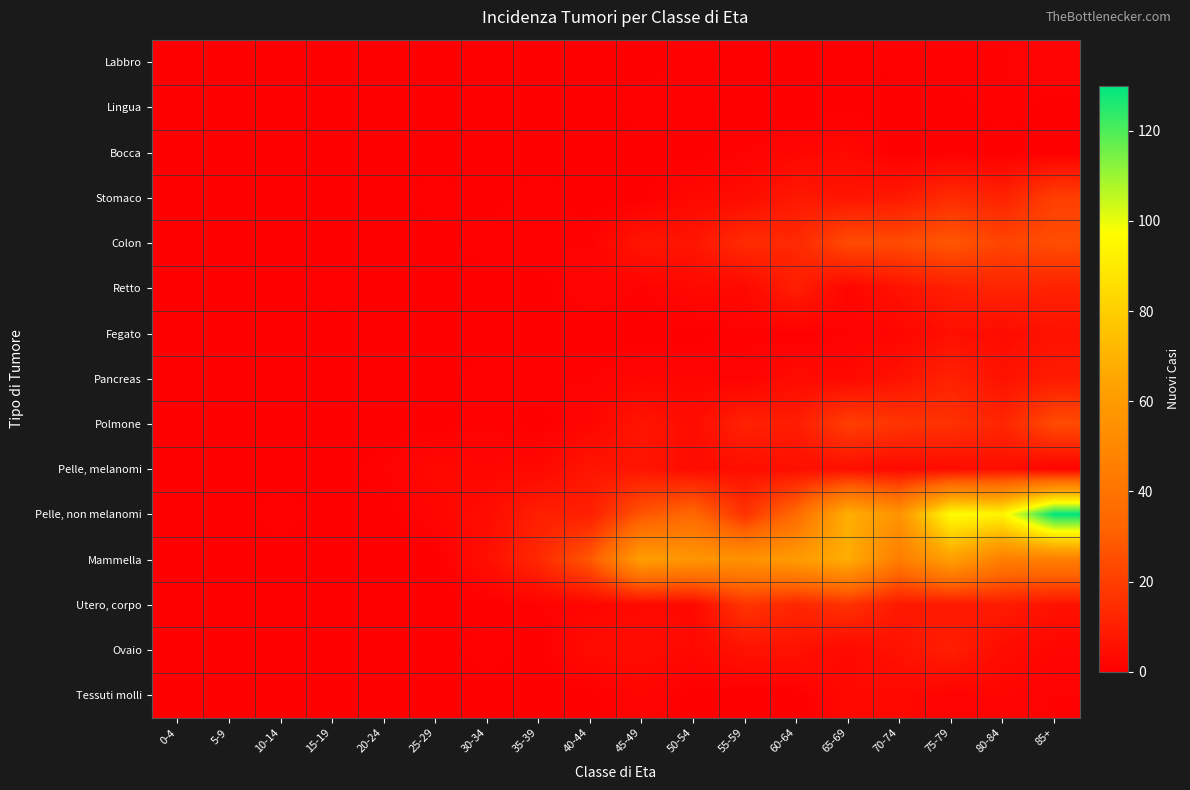

Reading left to right, list all the values displayed in this chart.

Labbro: 0-4=0	5-9=0	10-14=0	15-19=0	20-24=0	25-29=0	30-34=0	35-39=0	40-44=0	45-49=0	50-54=1	55-59=0	60-64=0	65-69=0	70-74=1	75-79=1	80-84=1	85+=2
Lingua: 0-4=0	5-9=0	10-14=0	15-19=0	20-24=0	25-29=0	30-34=0	35-39=0	40-44=0	45-49=1	50-54=1	55-59=0	60-64=0	65-69=0	70-74=0	75-79=0	80-84=1	85+=0
Bocca: 0-4=0	5-9=0	10-14=0	15-19=0	20-24=0	25-29=0	30-34=0	35-39=0	40-44=0	45-49=0	50-54=0	55-59=1	60-64=2	65-69=3	70-74=0	75-79=0	80-84=0	85+=0
Stomaco: 0-4=0	5-9=0	10-14=0	15-19=0	20-24=0	25-29=1	30-34=0	35-39=1	40-44=0	45-49=0	50-54=3	55-59=4	60-64=8	65-69=7	70-74=8	75-79=14	80-84=11	85+=20
Colon: 0-4=0	5-9=0	10-14=0	15-19=0	20-24=0	25-29=0	30-34=1	35-39=1	40-44=1	45-49=7	50-54=7	55-59=14	60-64=13	65-69=24	70-74=24	75-79=28	80-84=22	85+=25
Retto: 0-4=0	5-9=0	10-14=0	15-19=1	20-24=0	25-29=0	30-34=0	35-39=0	40-44=2	45-49=1	50-54=3	55-59=3	60-64=10	65-69=2	70-74=6	75-79=10	80-84=12	85+=11
Fegato: 0-4=0	5-9=0	10-14=0	15-19=0	20-24=0	25-29=0	30-34=0	35-39=0	40-44=0	45-49=0	50-54=0	55-59=1	60-64=0	65-69=1	70-74=2	75-79=5	80-84=4	85+=6
Pancreas: 0-4=0	5-9=0	10-14=0	15-19=0	20-24=0	25-29=0	30-34=1	35-39=1	40-44=1	45-49=2	50-54=2	55-59=1	60-64=4	65-69=3	70-74=6	75-79=11	80-84=6	85+=9
Polmone: 0-4=0	5-9=0	10-14=0	15-19=0	20-24=0	25-29=0	30-34=1	35-39=0	40-44=2	45-49=7	50-54=4	55-59=11	60-64=9	65-69=20	70-74=17	75-79=16	80-84=12	85+=24
Pelle, melanomi: 0-4=0	5-9=0	10-14=0	15-19=0	20-24=1	25-29=3	30-34=2	35-39=3	40-44=7	45-49=7	50-54=4	55-59=5	60-64=5	65-69=5	70-74=3	75-79=4	80-84=5	85+=1
Pelle, non melanomi: 0-4=0	5-9=0	10-14=1	15-19=0	20-24=0	25-29=2	30-34=4	35-39=10	40-44=10	45-49=27	50-54=34	55-59=16	60-64=35	65-69=69	70-74=56	75-79=97	80-84=94	85+=130
Mammella: 0-4=0	5-9=0	10-14=0	15-19=0	20-24=0	25-29=0	30-34=5	35-39=13	40-44=28	45-49=61	50-54=57	55-59=55	60-64=60	65-69=68	70-74=44	75-79=62	80-84=45	85+=45
Utero, corpo: 0-4=0	5-9=0	10-14=0	15-19=0	20-24=0	25-29=0	30-34=0	35-39=1	40-44=2	45-49=3	50-54=3	55-59=17	60-64=12	65-69=16	70-74=8	75-79=8	80-84=9	85+=6
Ovaio: 0-4=0	5-9=0	10-14=0	15-19=0	20-24=0	25-29=0	30-34=1	35-39=0	40-44=4	45-49=4	50-54=3	55-59=6	60-64=6	65-69=3	70-74=6	75-79=10	80-84=4	85+=2
Tessuti molli: 0-4=0	5-9=0	10-14=0	15-19=0	20-24=0	25-29=0	30-34=0	35-39=0	40-44=0	45-49=2	50-54=0	55-59=0	60-64=0	65-69=3	70-74=3	75-79=1	80-84=2	85+=1